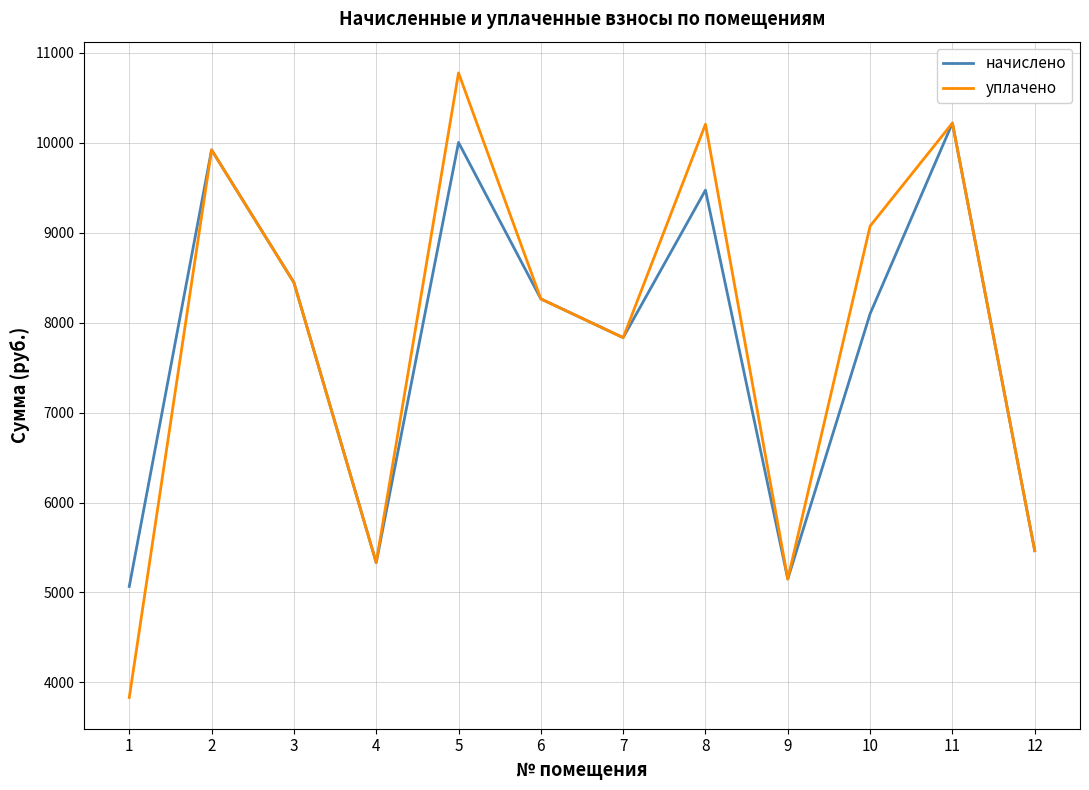

Does the chart display data point markers on the line(s)?

No